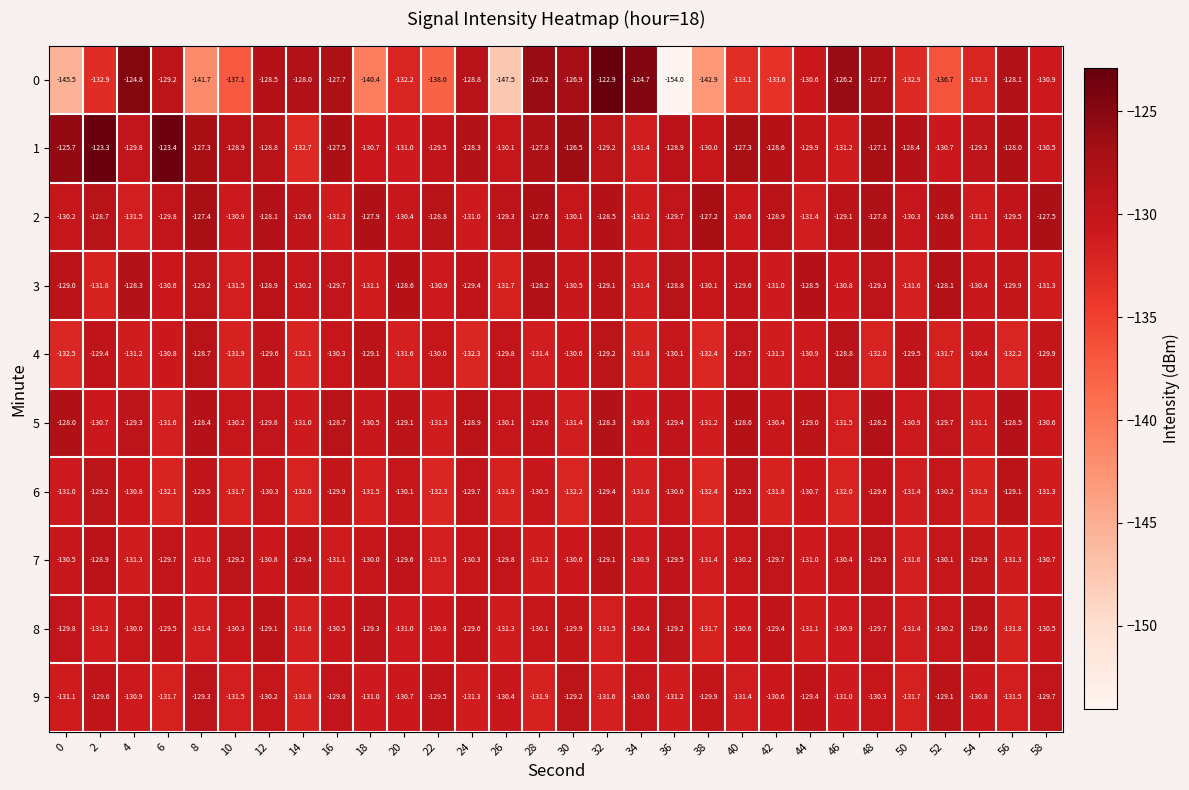

What is the greatest value displayed?

-122.9